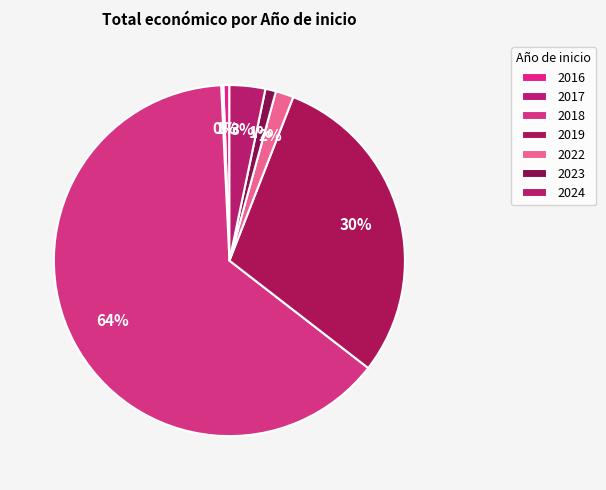

What is the change in value from 2022 to 2023?

-246533